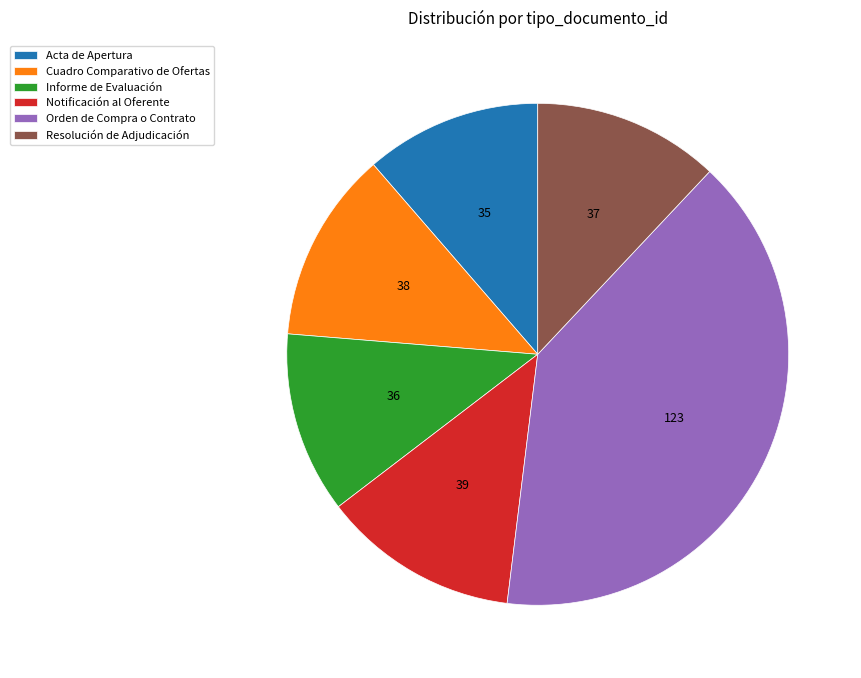

Approximately how many times larger is the value at Informe de Evaluación compared to Acta de Apertura?

1.0